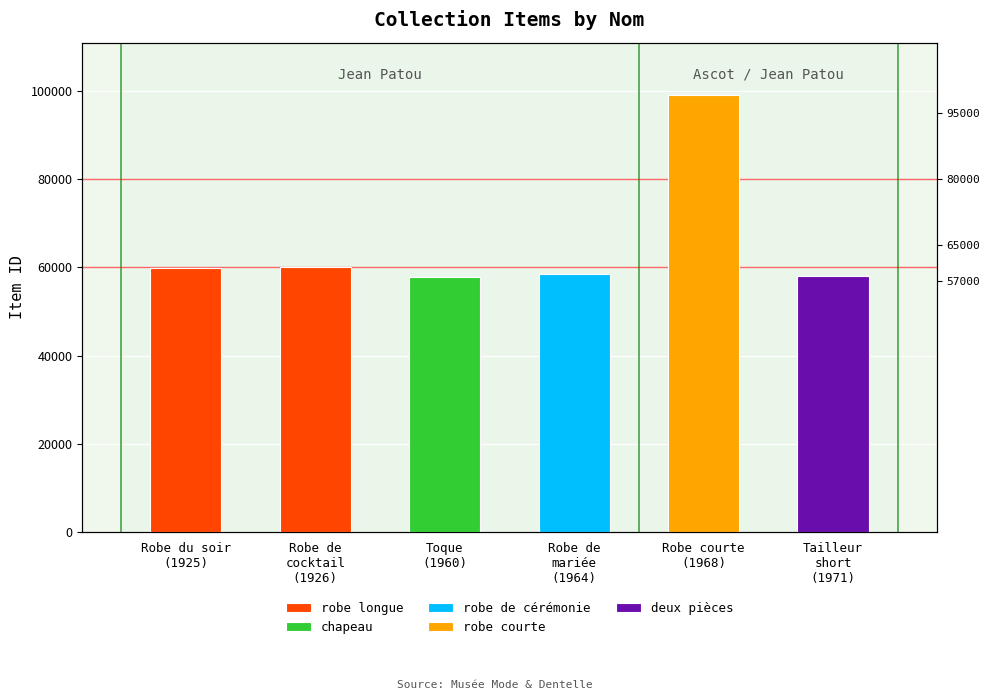

Where is the data nearest to the value 59998?

Robe du soir
(1925)